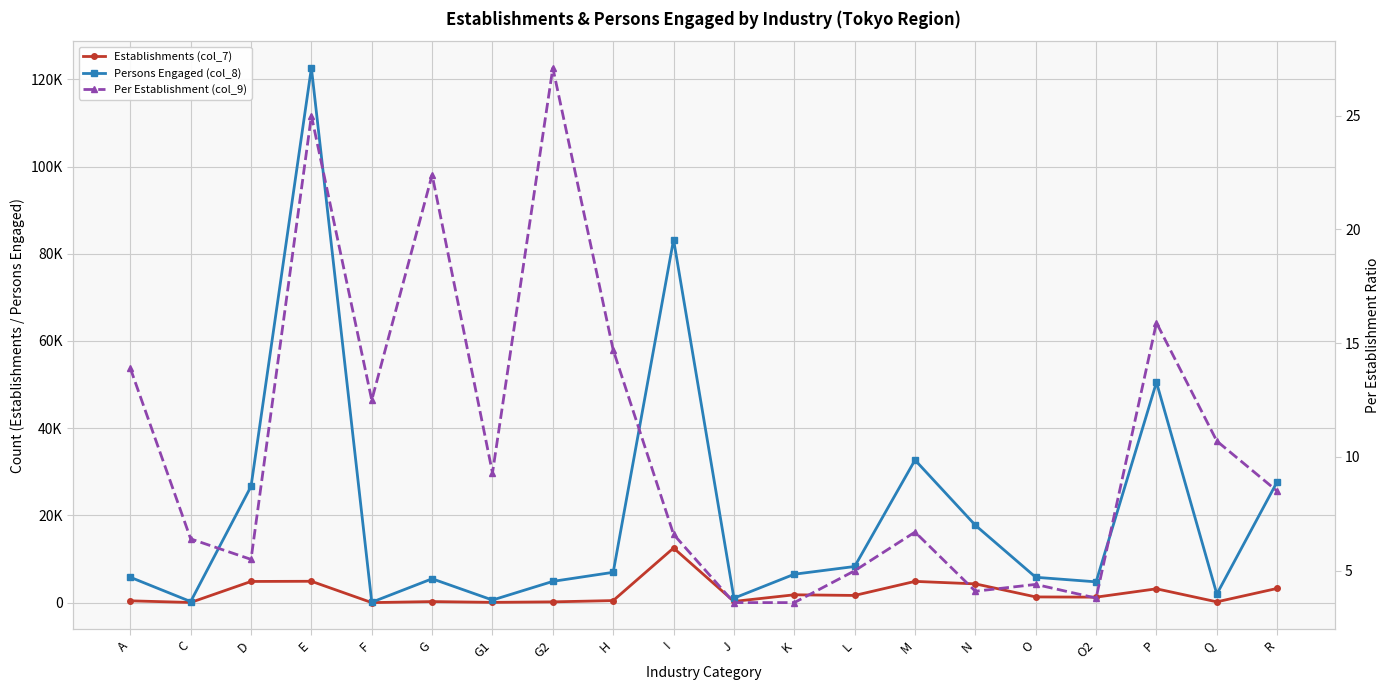

At which category is the sum across all series the highest?

E